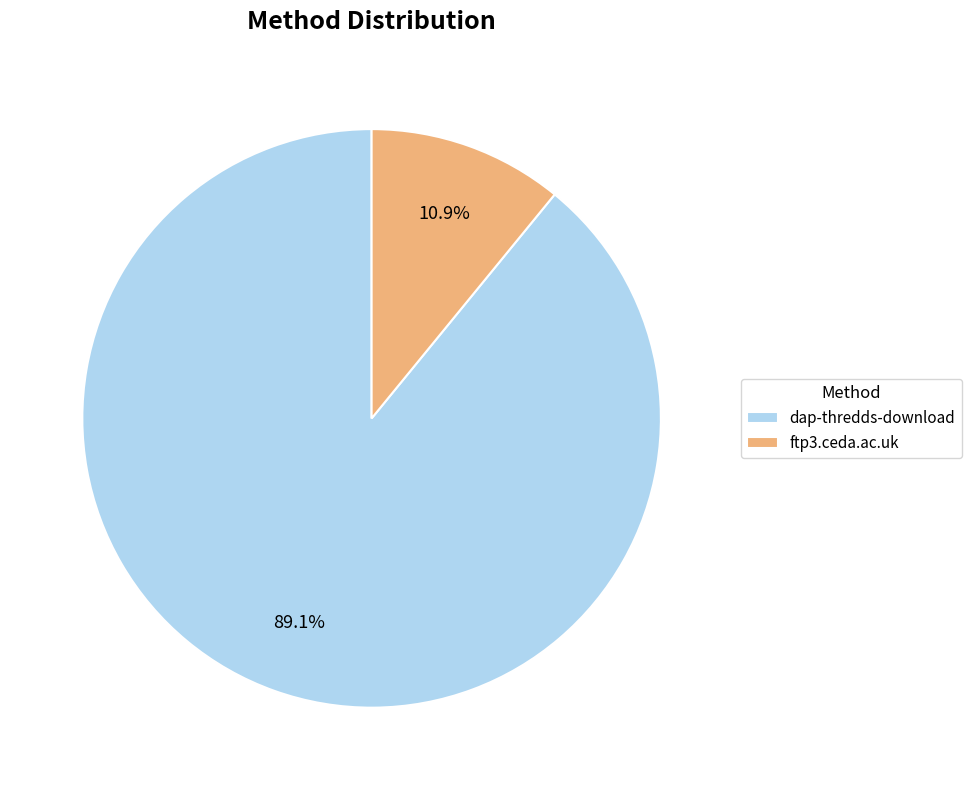

Which slice is the smallest?

ftp3.ceda.ac.uk